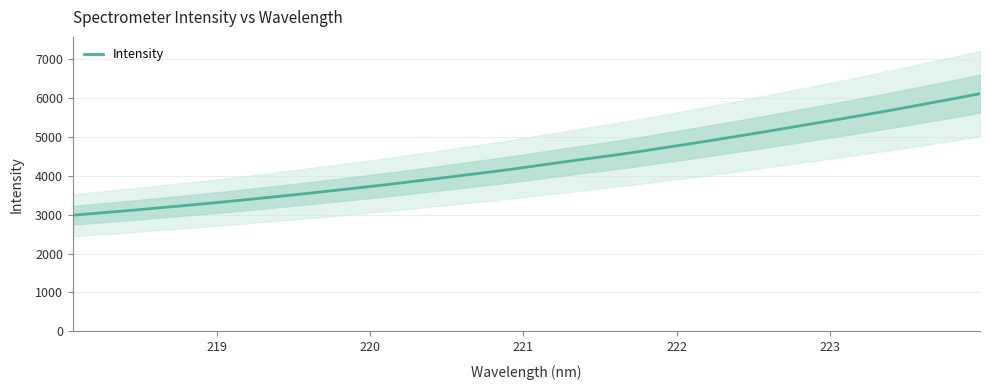

True or false: the data has more than 2 interior local peaks.

False